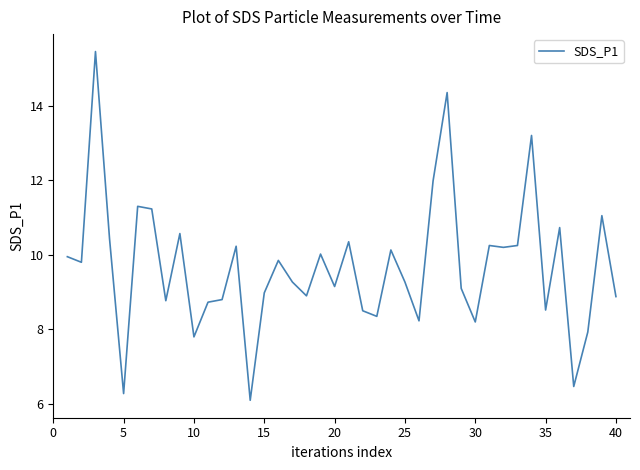

Does the chart have visible grid lines?

No